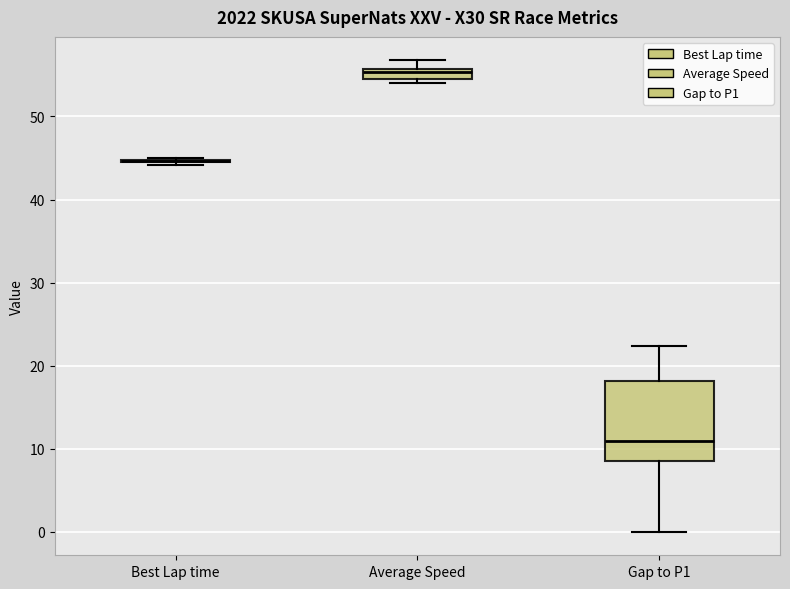

Comparing the boxes themselves (not the whiskers), which one is the tallest?

Gap to P1